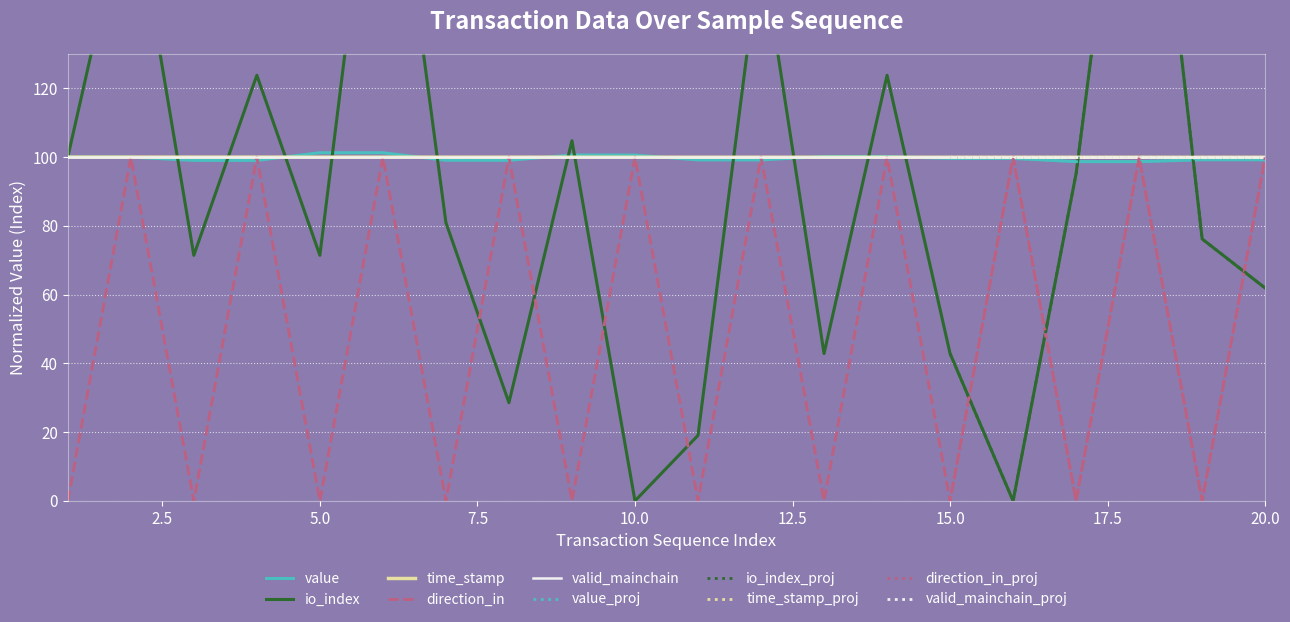

How many direction_in values are between 0 and 100?

20